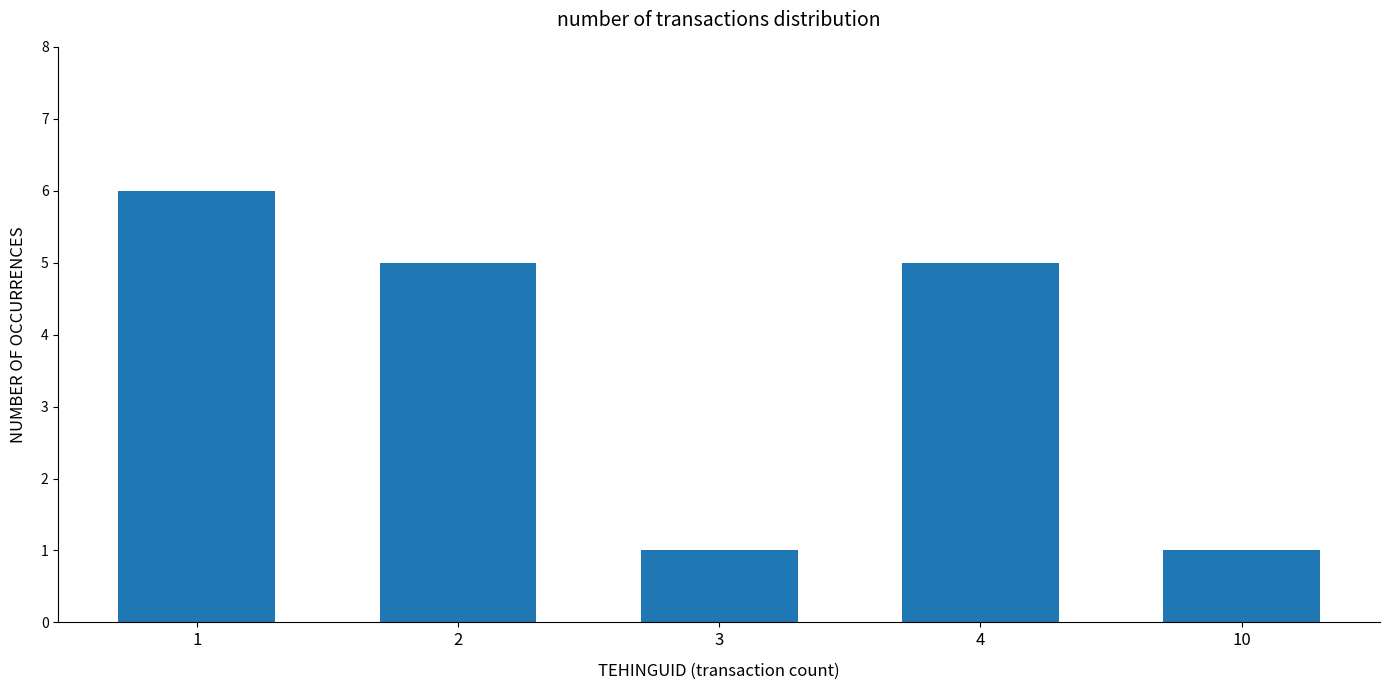

Which has a higher value, 4 or 3?

4